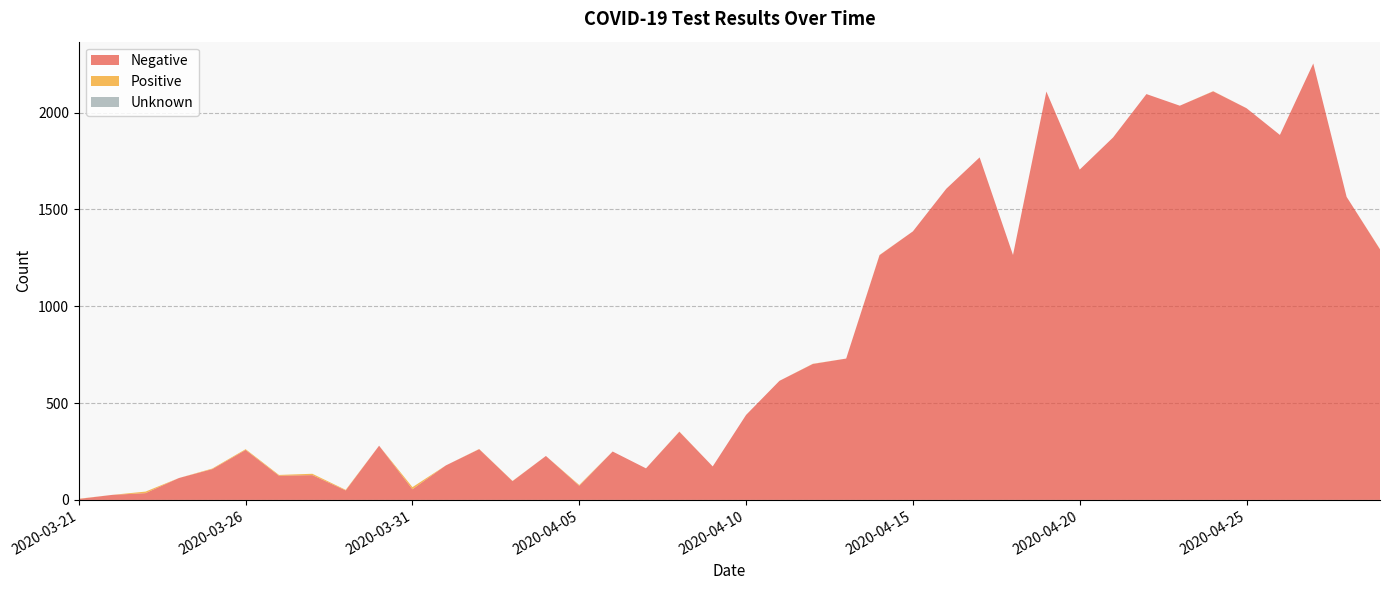

Reading left to right, transcribe all the data shown in this chart.

Negative: 5	26	35	113	159	258	125	128	49	280	55	178	262	97	227	73	250	163	352	173	439	615	702	730	1264	1387	1607	1769	1265	2109	1706	1872	2096	2036	2110	2023	1885	2254	1565	1294
Positive: 1	0	8	0	3	4	4	7	3	0	11	0	1	1	0	4	0	0	1	0	0	0	1	0	1	0	0	0	0	0	0	0	0	0	1	0	0	0	0	1
Unknown: 0	0	0	0	0	0	0	0	0	0	0	0	0	0	0	0	0	0	0	0	0	0	0	0	0	0	0	0	0	0	0	0	0	0	0	0	0	0	0	0